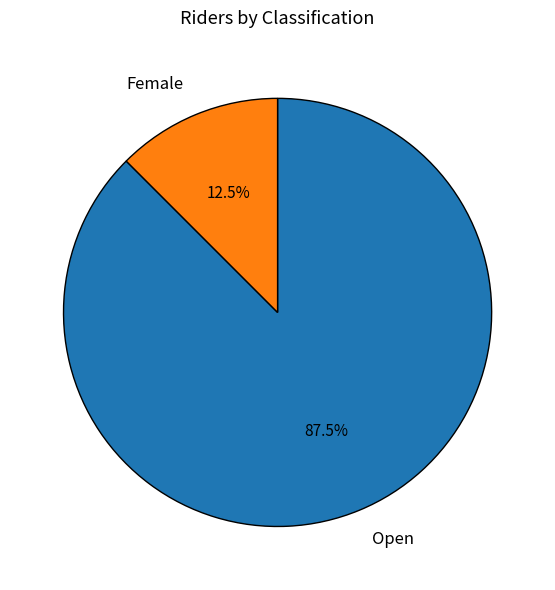

How much of the chart is everything except Open?

12.5%